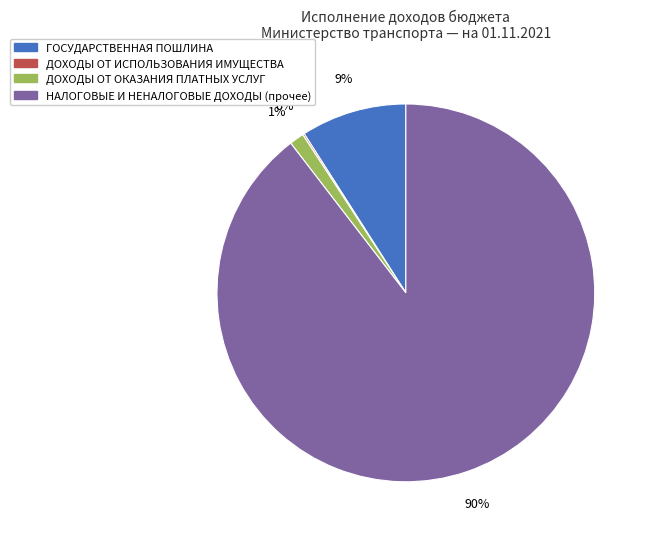

To the nearest percent, what percentage of the pie is НАЛОГОВЫЕ И НЕНАЛОГОВЫЕ ДОХОДЫ (прочее)?

90%